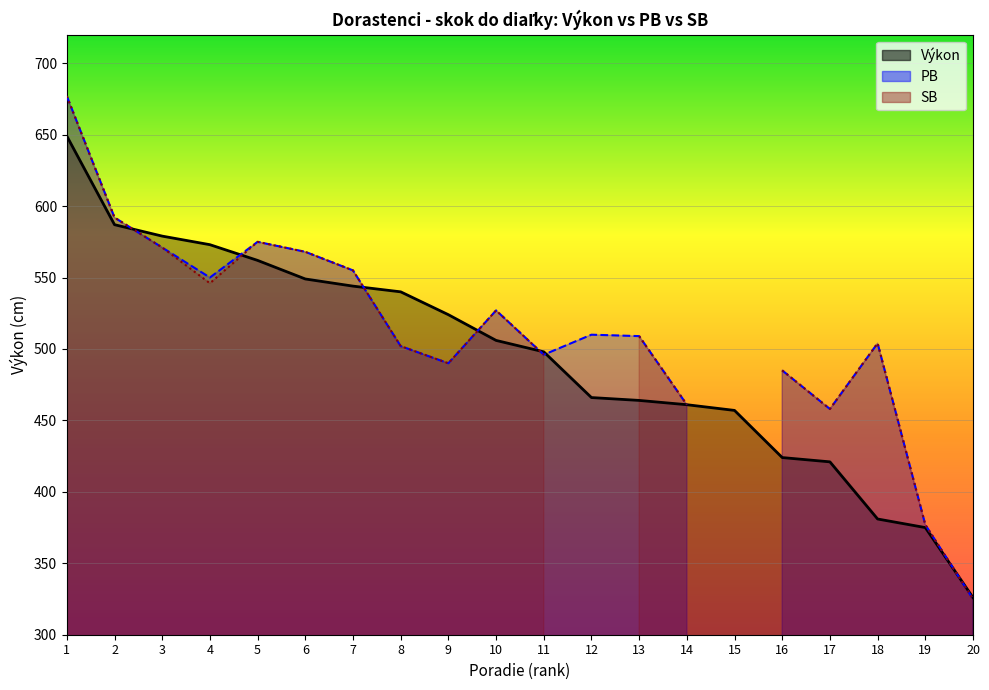

Which series changed the most between 2 and 7?

Výkon